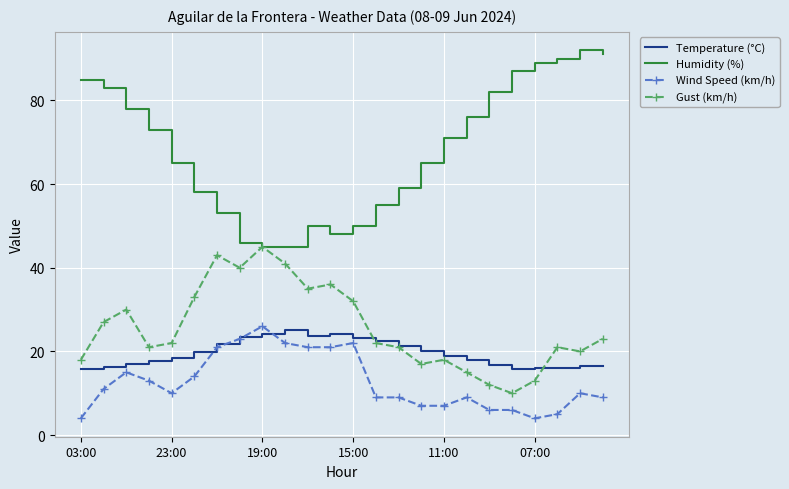

Which series has the largest total across all categories?

Humidity (%)